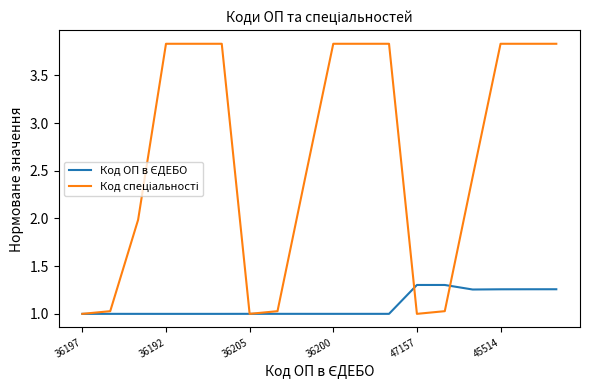

What is the smallest value displayed?

1.0